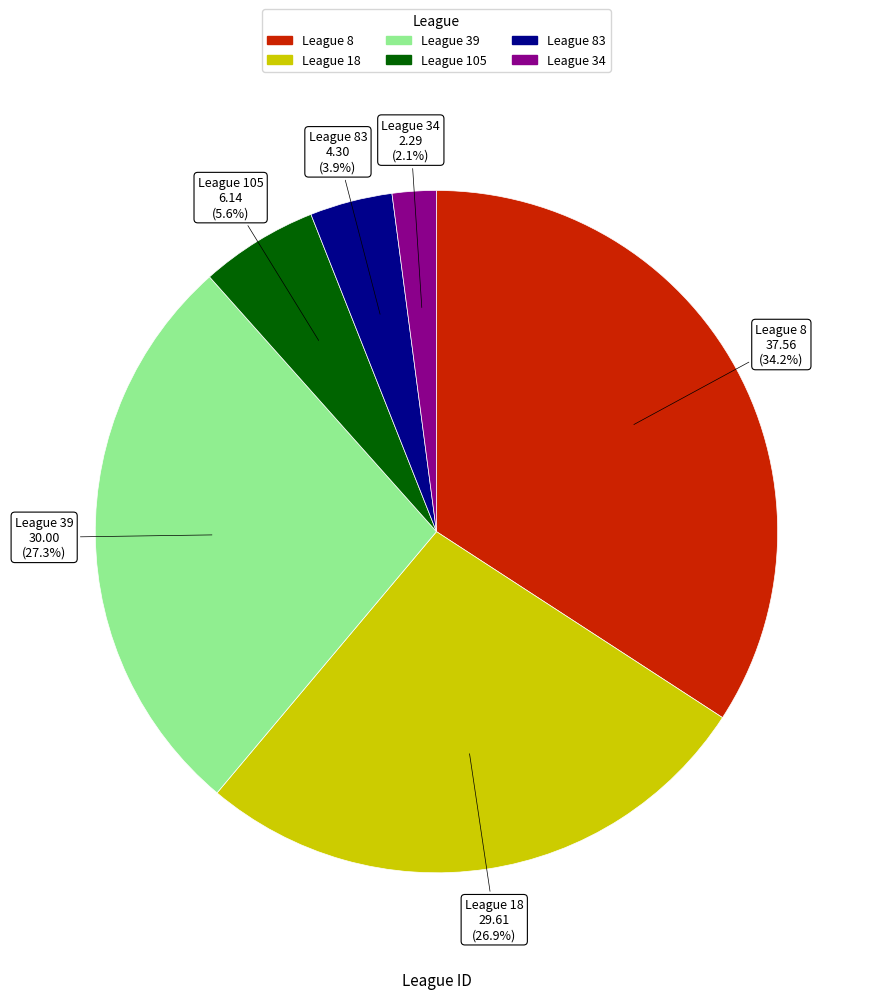

Is there a majority slice in this chart?

No